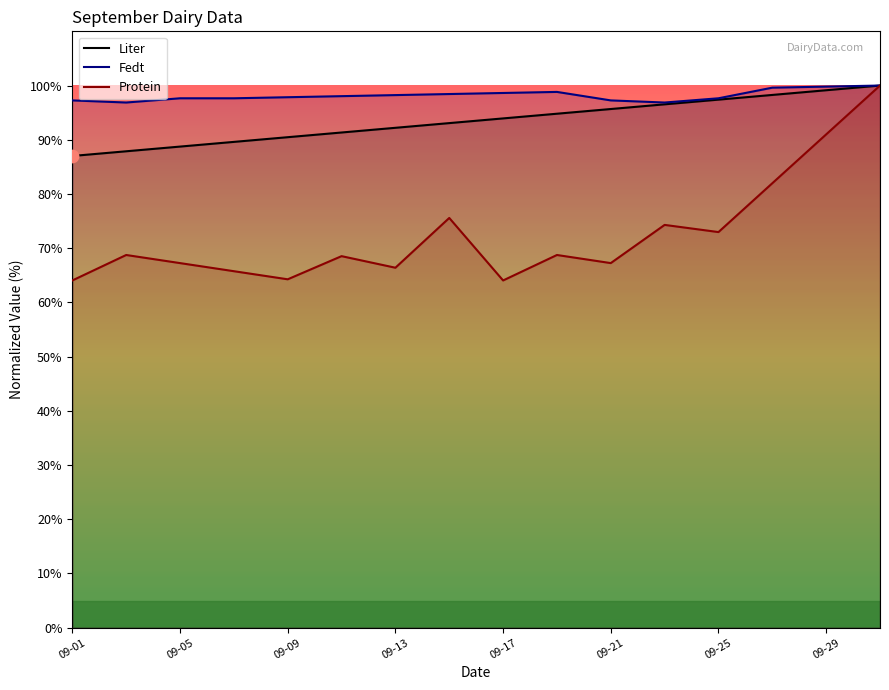

Which series has the largest total across all categories?

Fedt